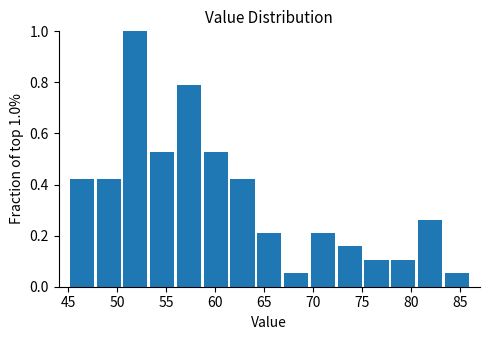

Which range on the x-axis has the tallest bar?

50.5 to 53.0